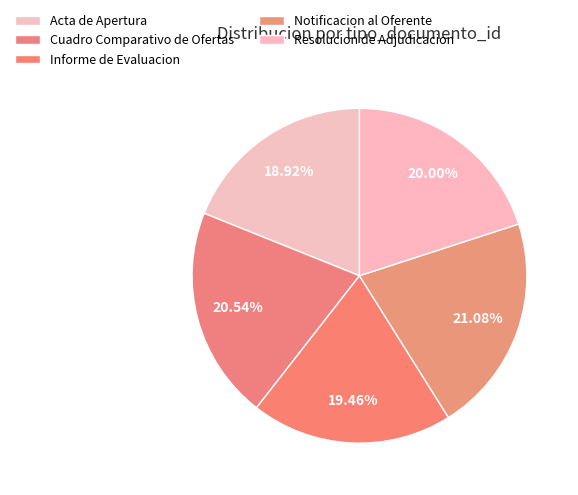

Rank the categories by value from highest to lowest.

Notificacion al Oferente, Cuadro Comparativo de Ofertas, Resolucion de Adjudicacion, Informe de Evaluacion, Acta de Apertura